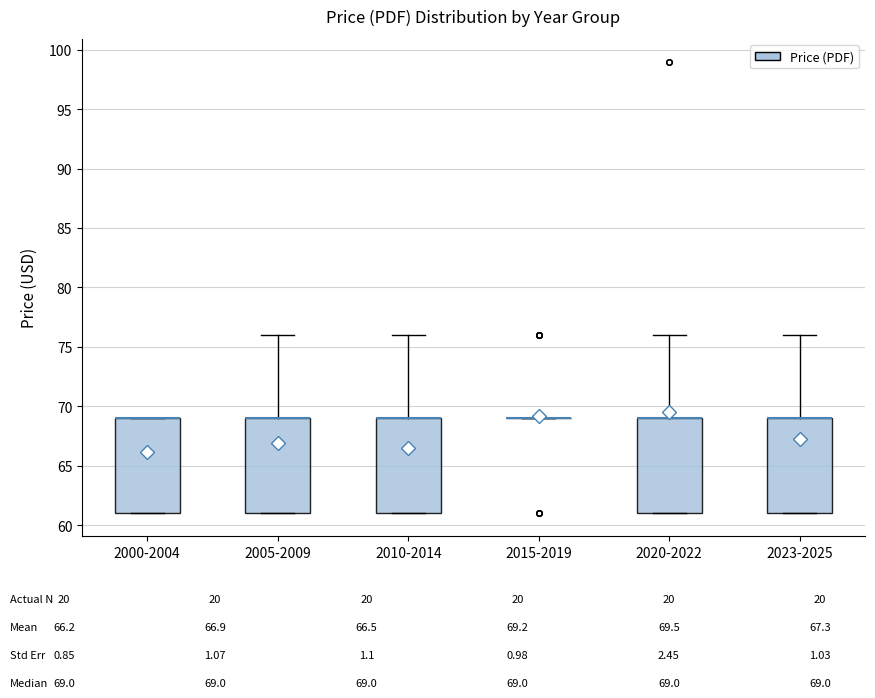

Reading left to right, read every box against the y-axis: the position of its median line, the range the box covers, and the ends of its whiskers. The values are not printed on the chart, so give them approximately, as read against the axis.

2000-2004: median 69 (drawn on the box's upper edge), box 61 to 69, whiskers 61 to 69
2005-2009: median 69 (drawn on the box's upper edge), box 61 to 69, whiskers 61 to 76
2010-2014: median 69 (drawn on the box's upper edge), box 61 to 69, whiskers 61 to 76
2015-2019: box collapsed to a line at 69, whiskers 69 to 69
2020-2022: median 69 (drawn on the box's upper edge), box 61 to 69, whiskers 61 to 76
2023-2025: median 69 (drawn on the box's upper edge), box 61 to 69, whiskers 61 to 76